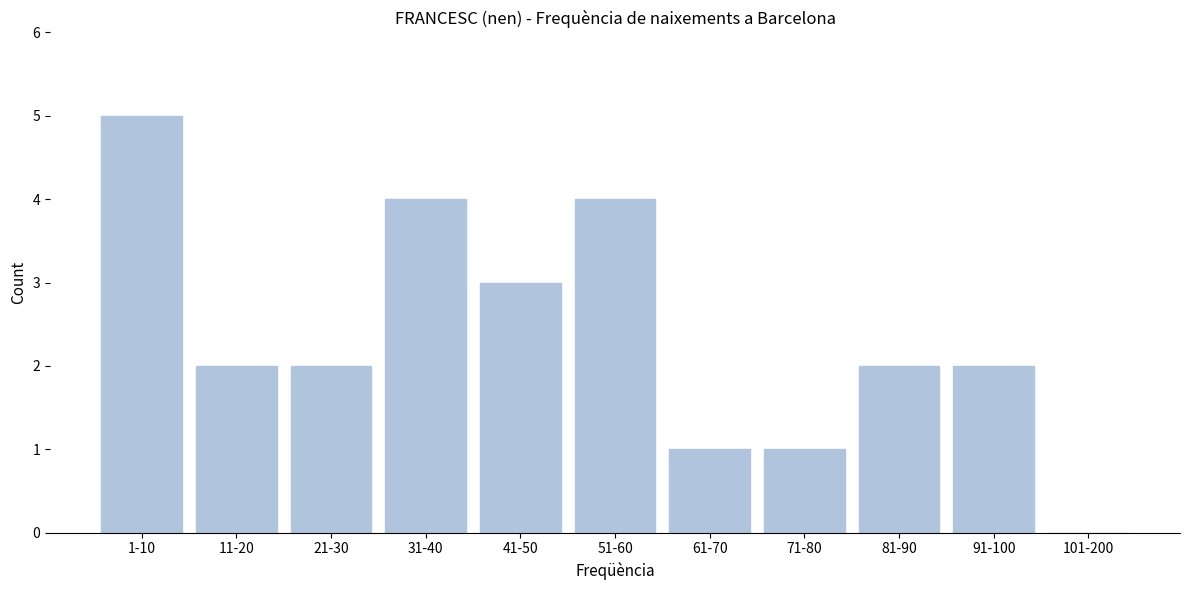

Reading left to right, list all the values displayed in this chart.

1-10=5	11-20=2	21-30=2	31-40=4	41-50=3	51-60=4	61-70=1	71-80=1	81-90=2	91-100=2	101-200=0